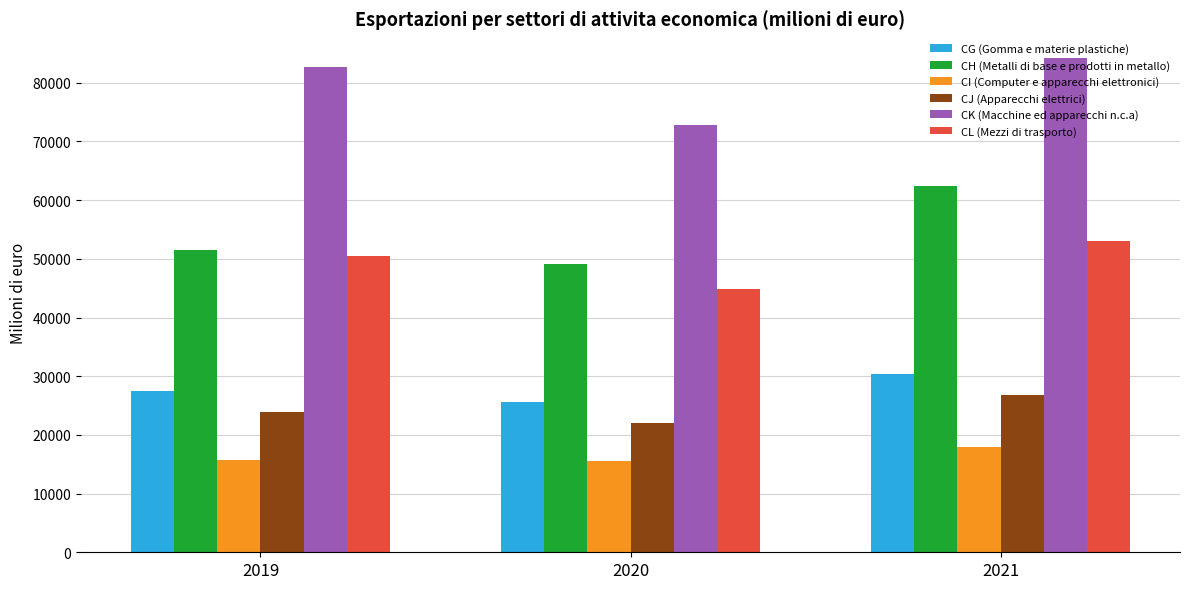

Which label corresponds to the largest value in the chart?

2021